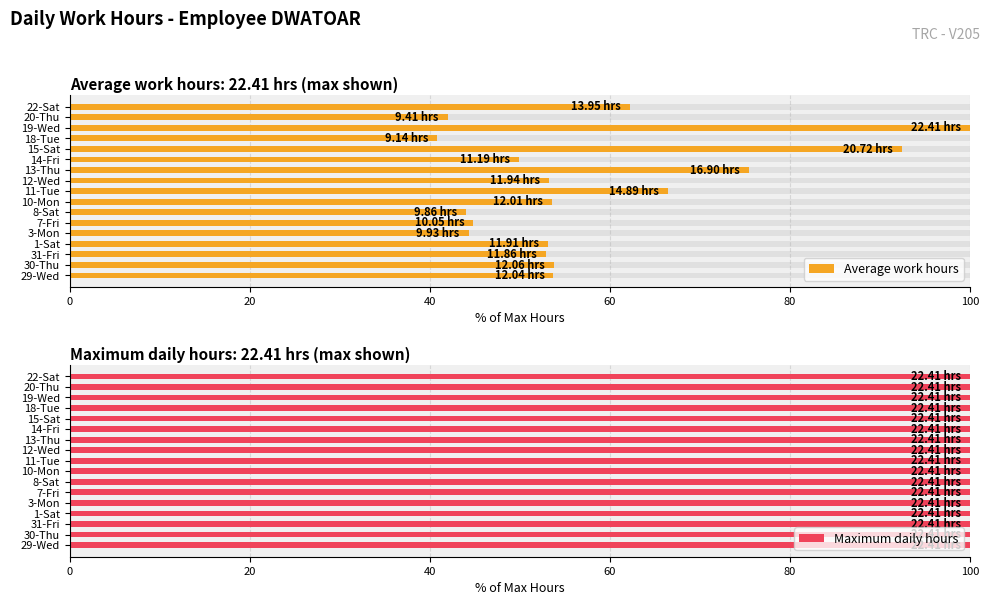

Is the value of Maximum daily hours at 60 greater than the value of Average work hours at 8?

No